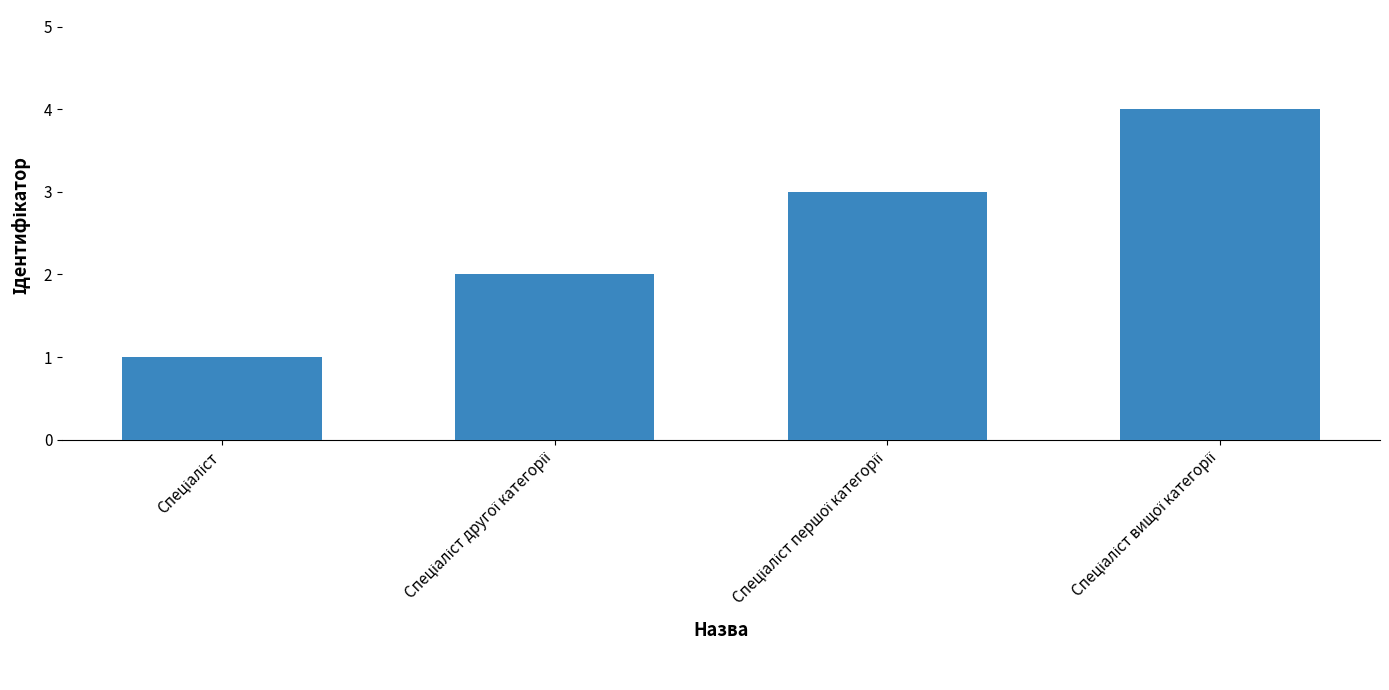

What is the greatest value displayed?

4